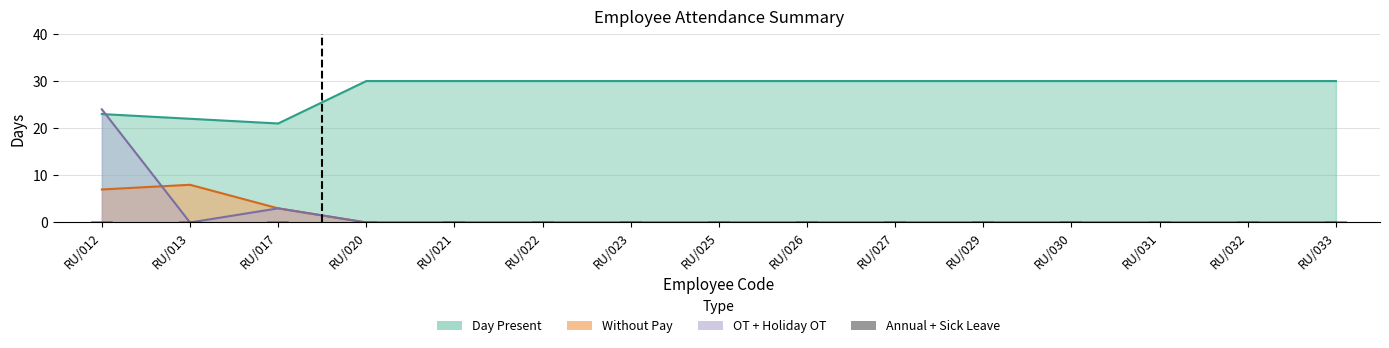

Reading right to left, list all the values displayed in this chart.

Day Present: RU/033=30	RU/032=30	RU/031=30	RU/030=30	RU/029=30	RU/027=30	RU/026=30	RU/025=30	RU/023=30	RU/022=30	RU/021=30	RU/020=30	RU/017=21	RU/013=22	RU/012=23
Without Pay: RU/033=0	RU/032=0	RU/031=0	RU/030=0	RU/029=0	RU/027=0	RU/026=0	RU/025=0	RU/023=0	RU/022=0	RU/021=0	RU/020=0	RU/017=3	RU/013=8	RU/012=7
Over Time: RU/033=0	RU/032=0	RU/031=0	RU/030=0	RU/029=0	RU/027=0	RU/026=0	RU/025=0	RU/023=0	RU/022=0	RU/021=0	RU/020=0	RU/017=3	RU/013=0	RU/012=24